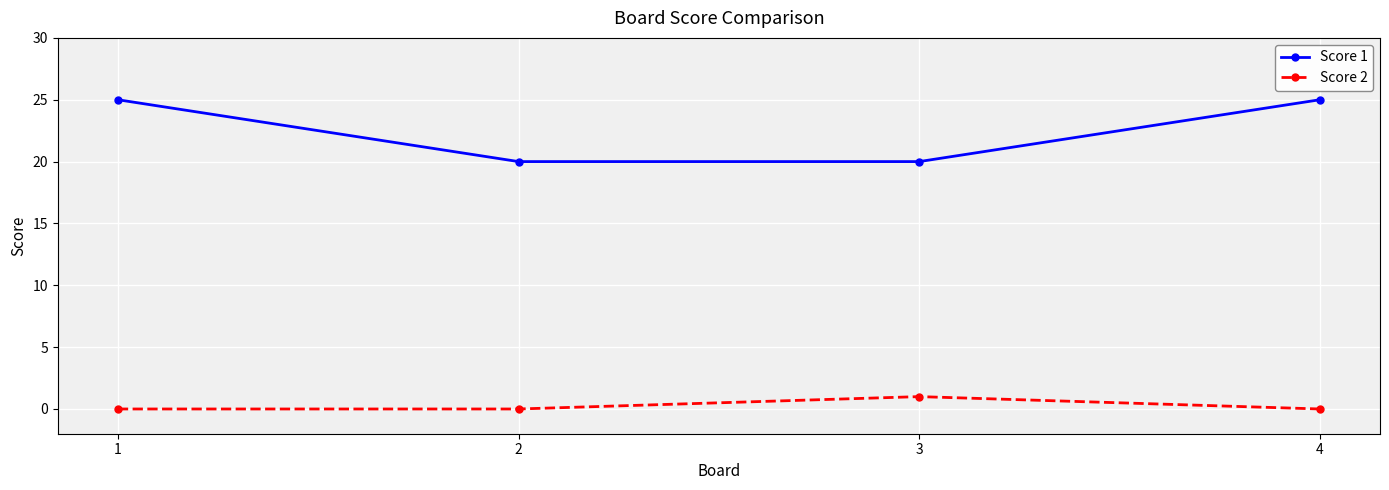

Reading left to right, transcribe all the data shown in this chart.

Score 1: 1=25	2=20	3=20	4=25
Score 2: 1=0	2=0	3=1	4=0